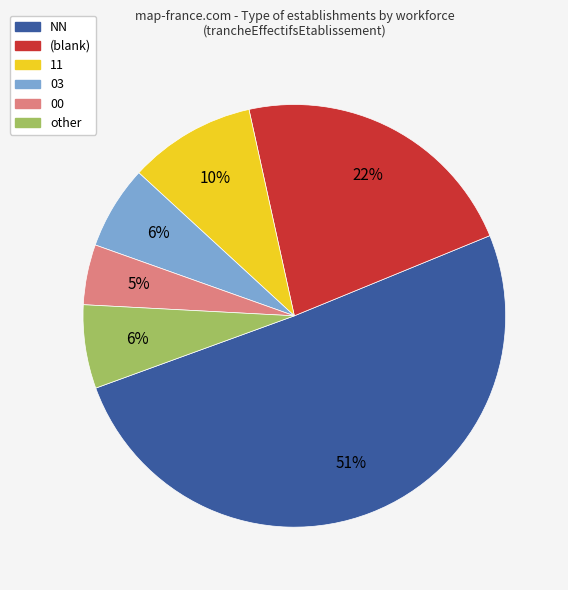

To the nearest percent, what is the average slice percentage?

17%